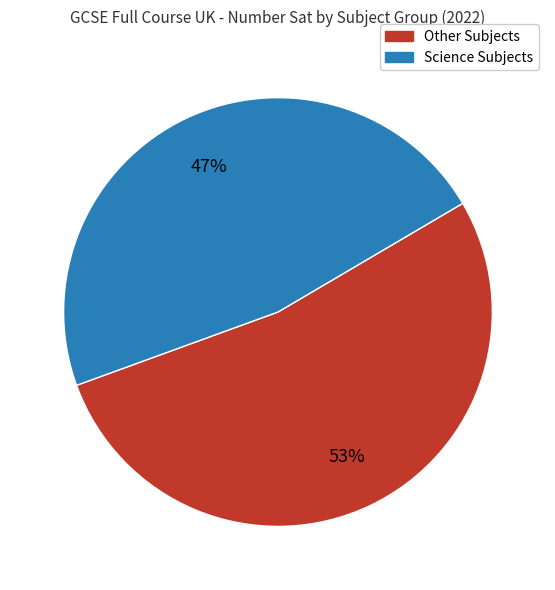

Is there a majority slice in this chart?

Yes